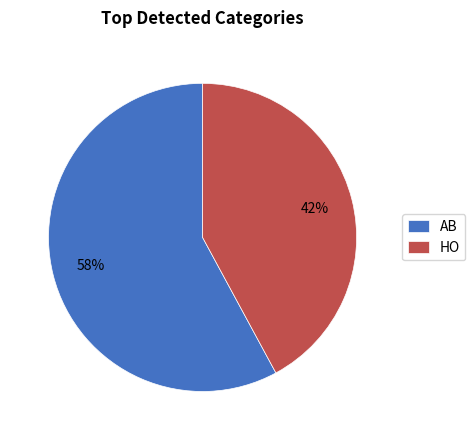

Rank the categories by value from highest to lowest.

AB, HO